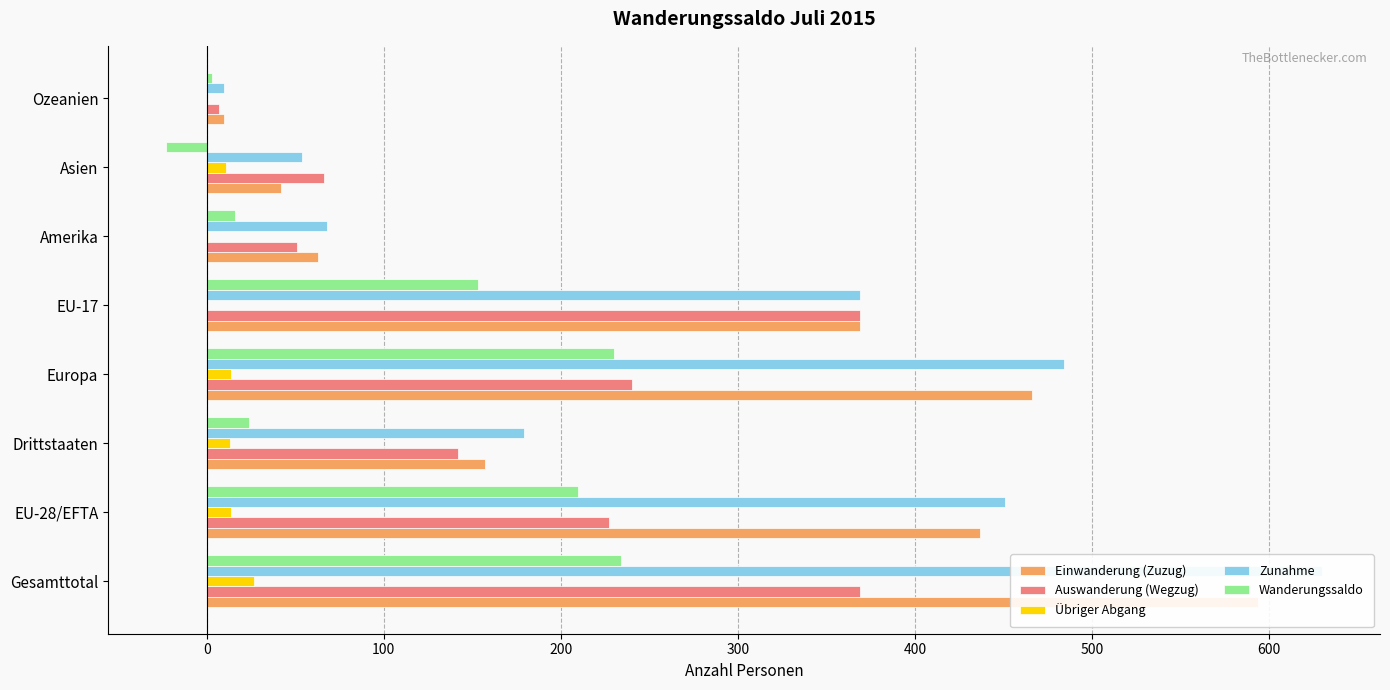

How many negative values does the Wanderungssaldo series have?

1